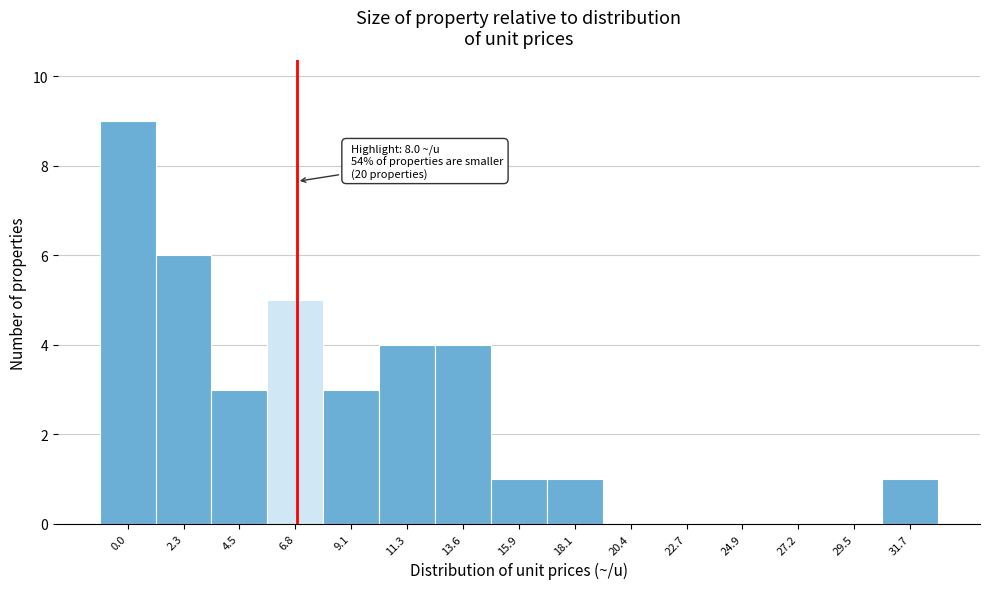

Reading left to right, list all the values displayed in this chart.

0.0=9	2.3=6	4.5=3	6.8=5	9.1=3	11.3=4	13.6=4	15.9=1	18.1=1	20.4=0	22.7=0	24.9=0	27.2=0	29.5=0	31.7=1